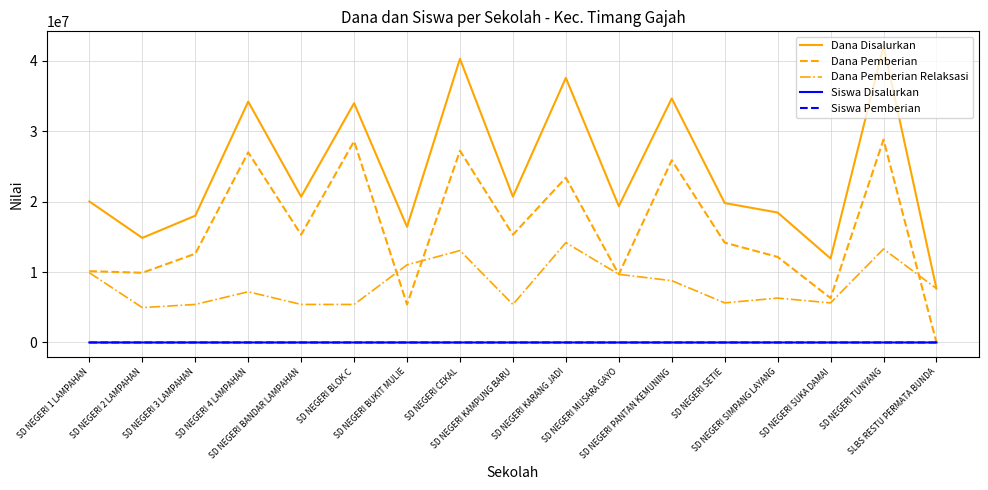

What is the sum of the Siswa Pemberian values at SD NEGERI SIMPANG LAYANG and SD NEGERI BUKIT MULIE?

46